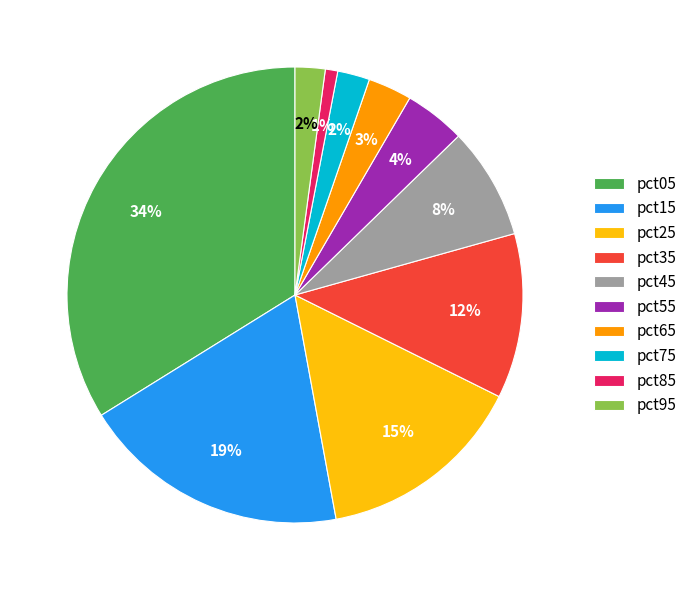

How many segments does this pie chart have?

10